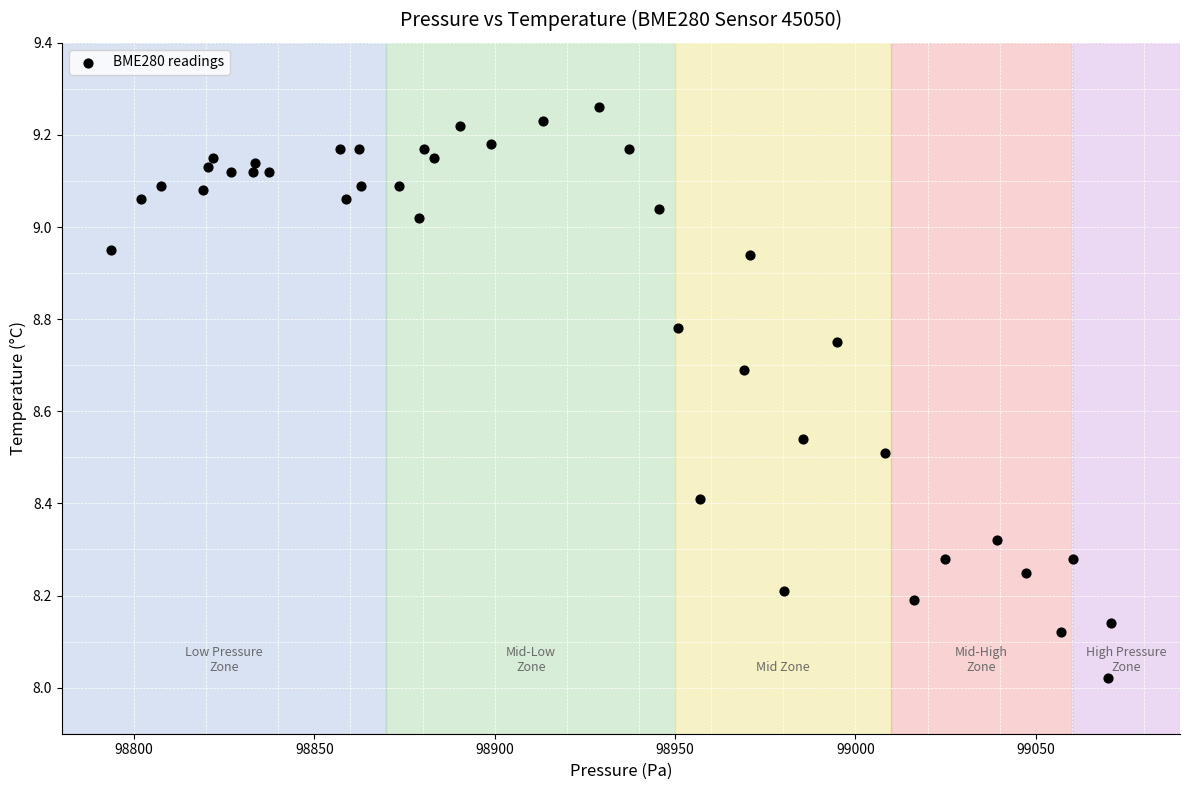

What is the range of Y values (max minus min)?

1.2